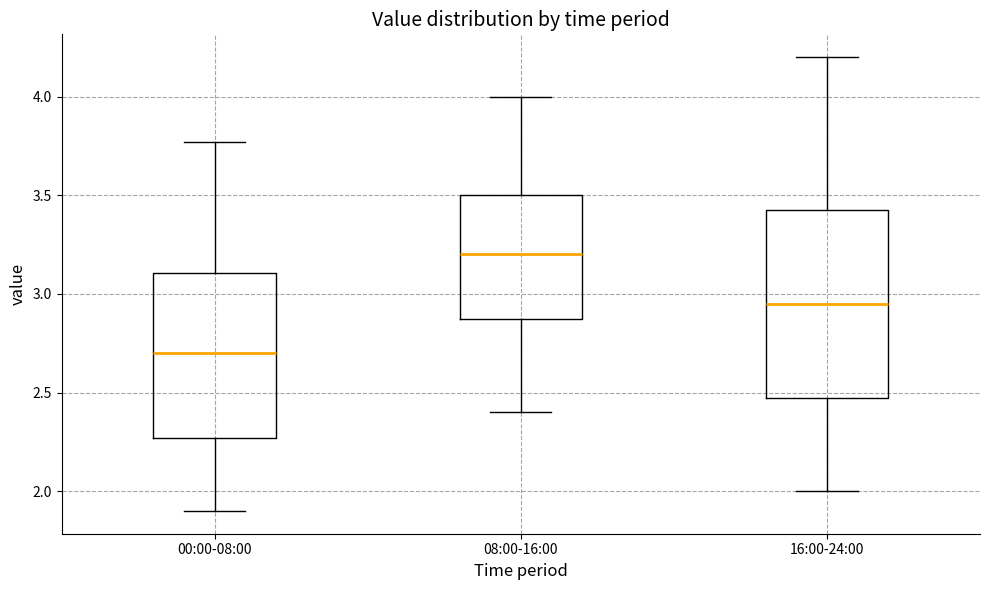

Reading left to right, read every box against the y-axis: the position of its median line, the range the box covers, and the ends of its whiskers. The values are not printed on the chart, so give them approximately, as read against the axis.

00:00-08:00: median 2.70, box 2.25 to 3.10, whiskers 1.90 to 3.75
08:00-16:00: median 3.20, box 2.90 to 3.50, whiskers 2.40 to 4.00
16:00-24:00: median 2.95, box 2.50 to 3.45, whiskers 2.00 to 4.20